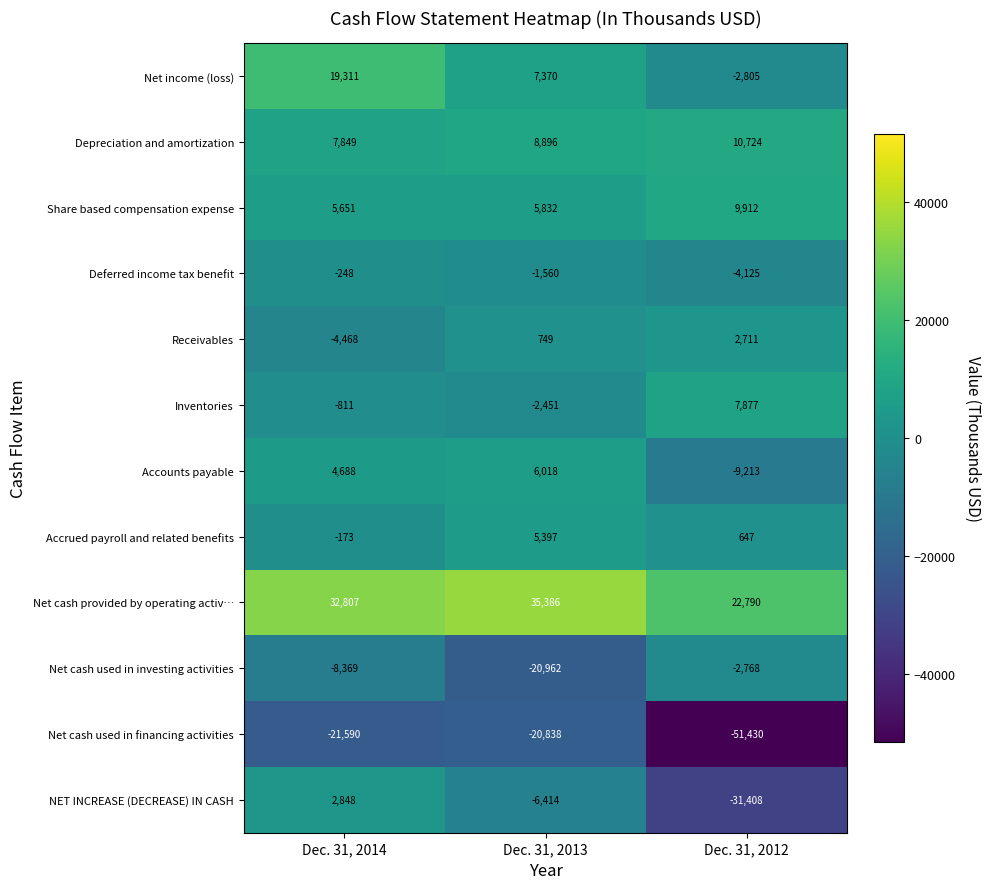

What is the maximum value for Depreciation and amortization?

10724